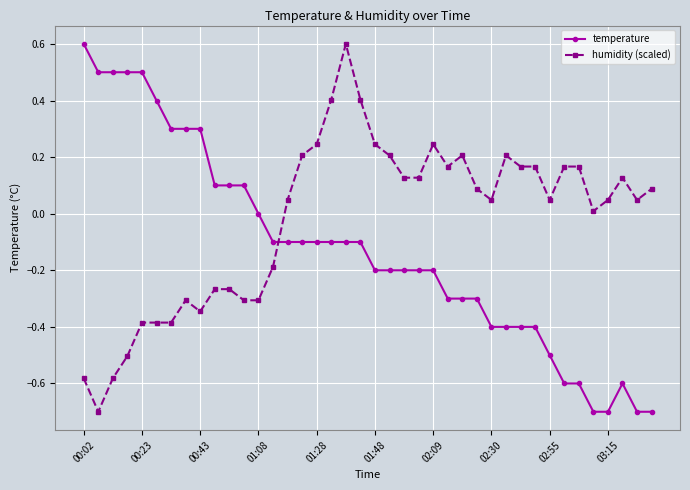

What is the highest value of the temperature series?

0.6